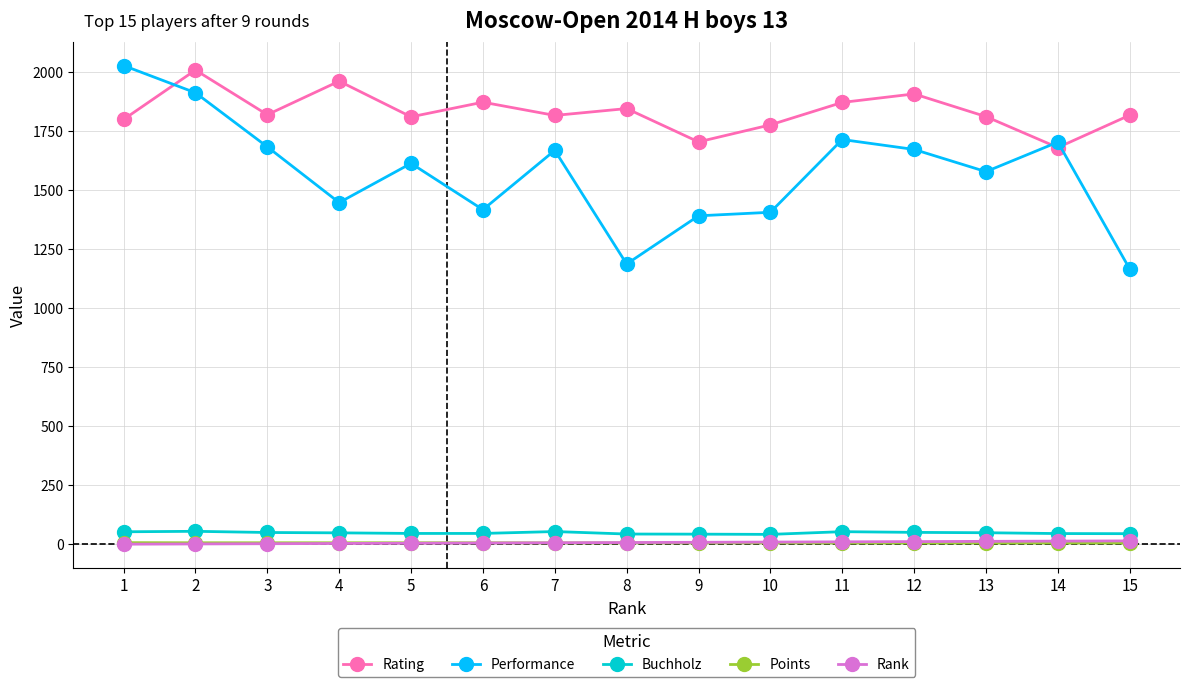

How many lines are shown in the chart?

5